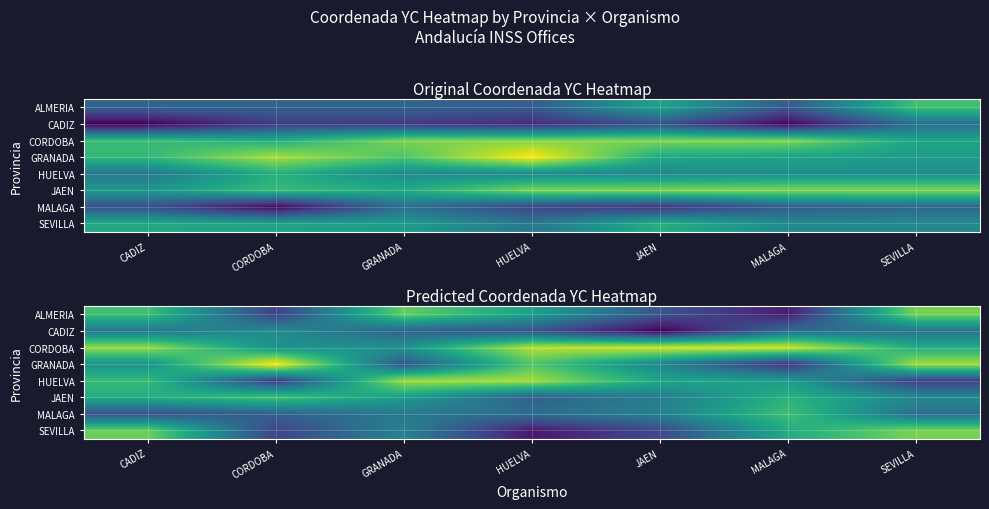

Which has a higher value, MALAGA or SEVILLA?

SEVILLA